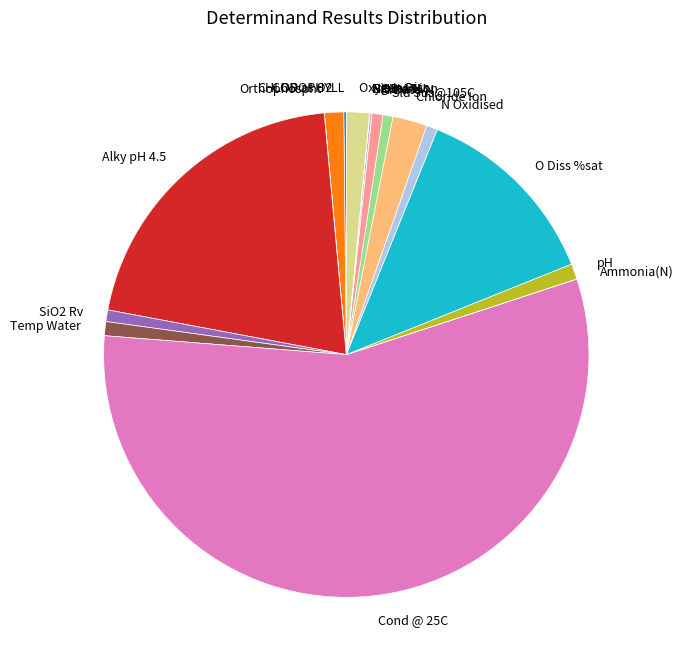

Which category has the biggest portion of the pie?

Cond @ 25C